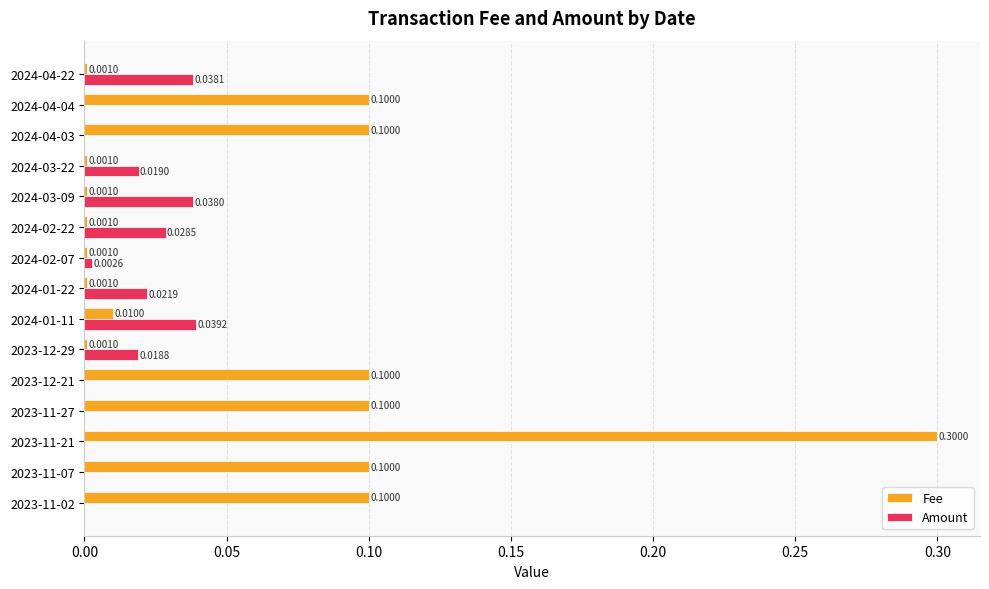

At which category is the sum across all series the highest?

2023-11-21